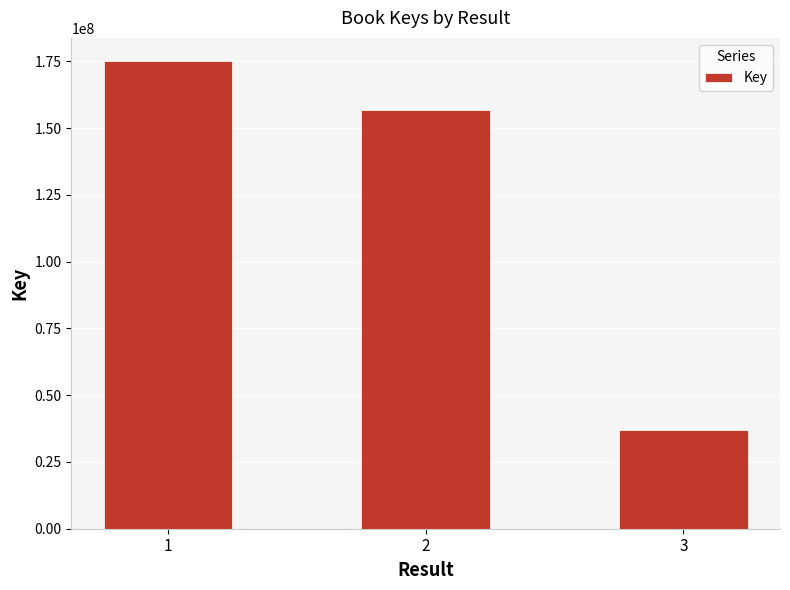

Reading left to right, list all the values displayed in this chart.

1=175003134	2=156756375	3=36838790